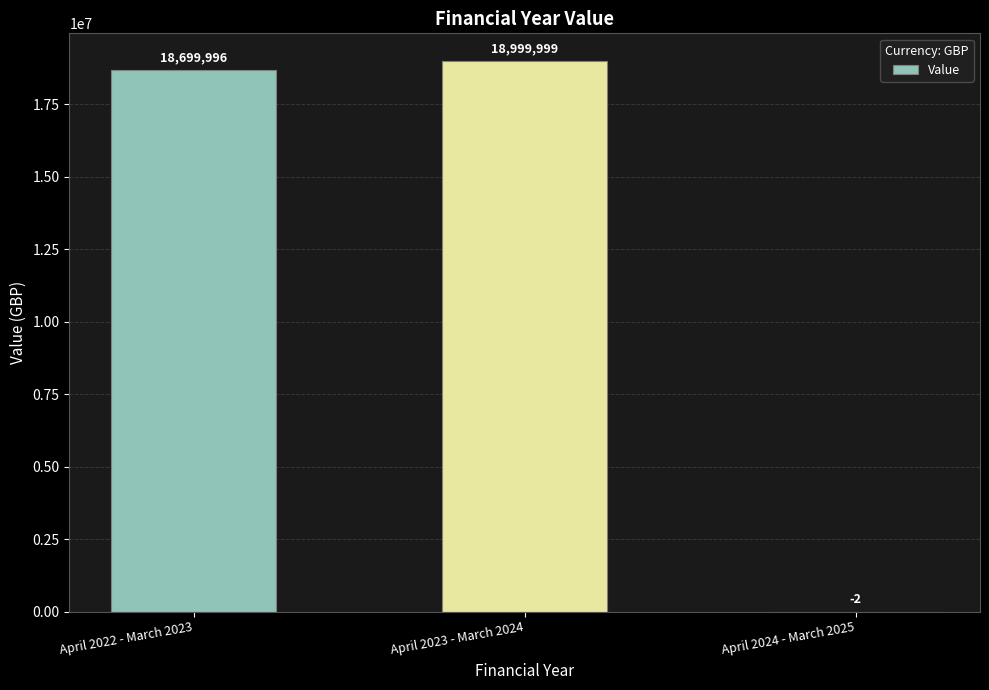

What is the sum of all values?

37699993